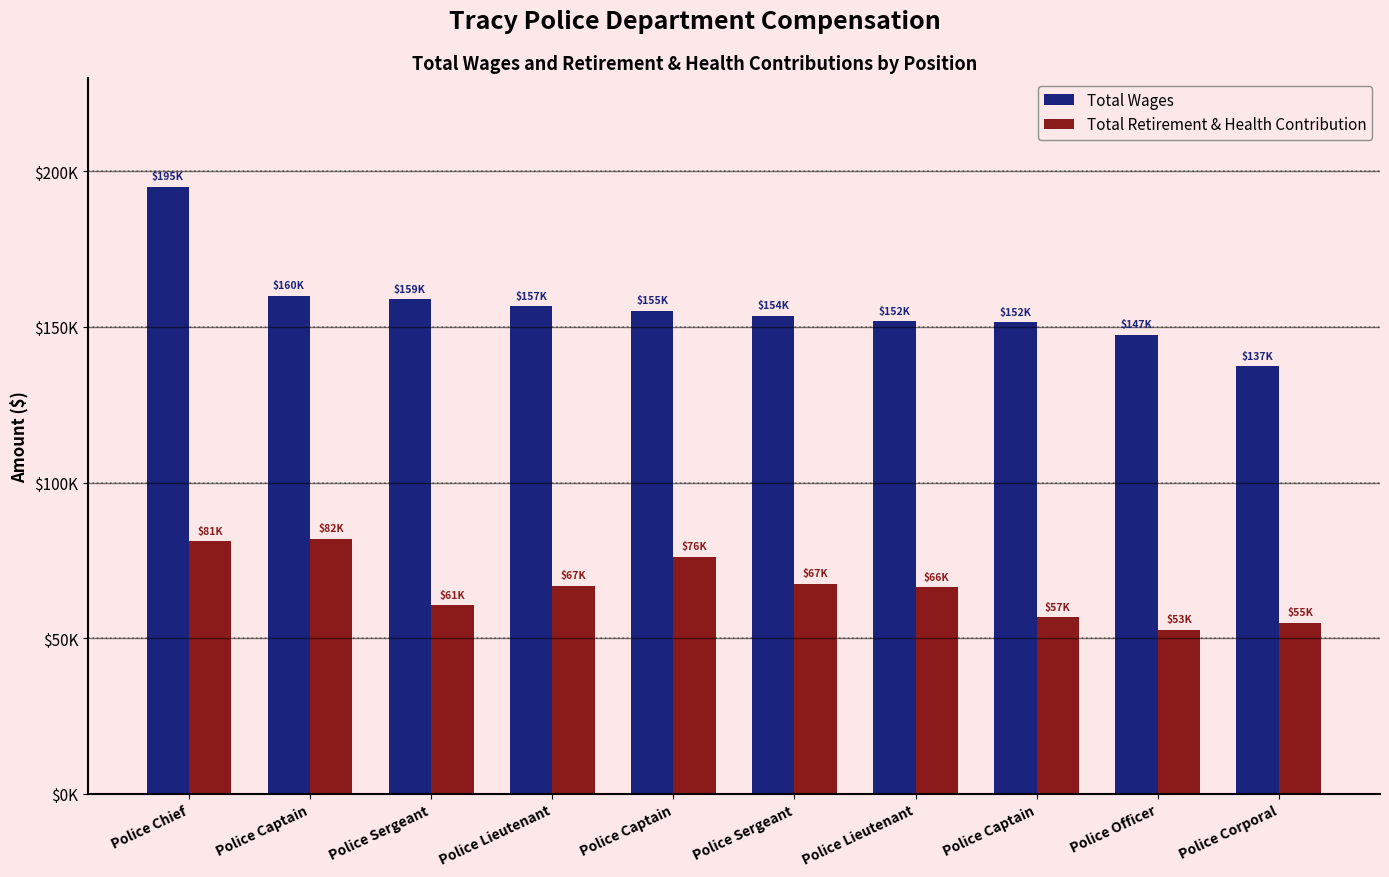

Is the value of Total Retirement & Health Contribution at Police Corporal greater than the value of Total Wages at Police Chief?

No